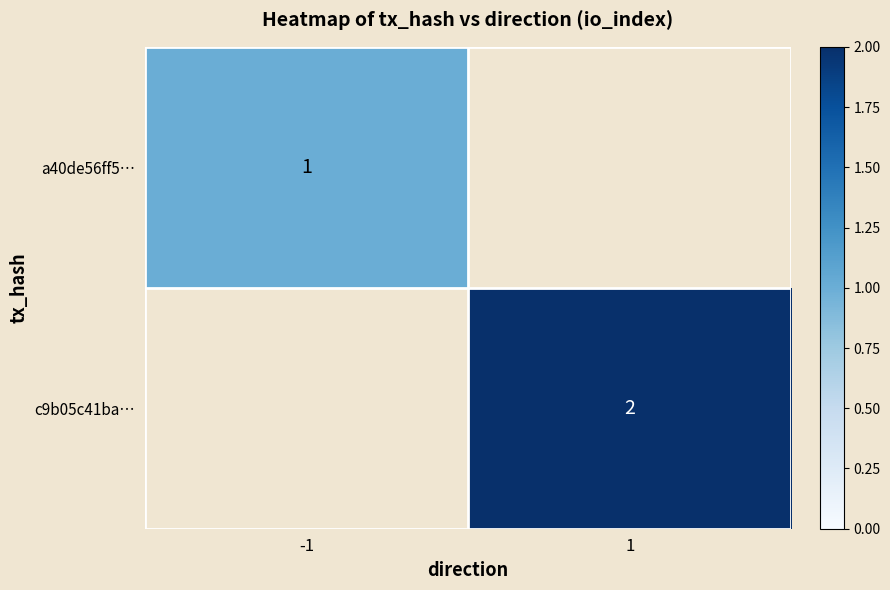

How many positive values does the c9b05c41ba… series have?

1